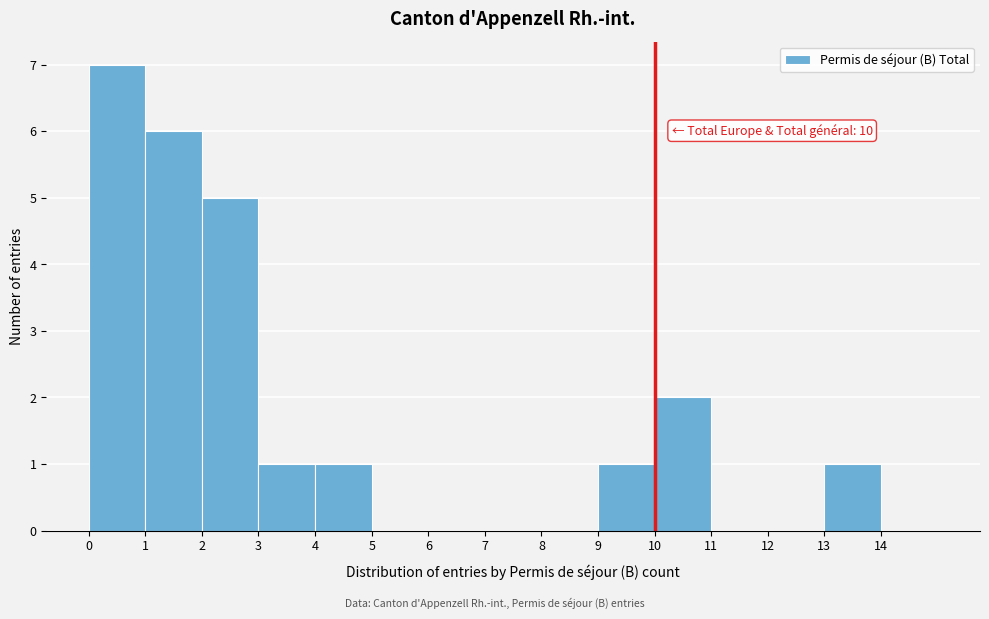

Over which range of the x-axis is the bar tallest?

0 to 1